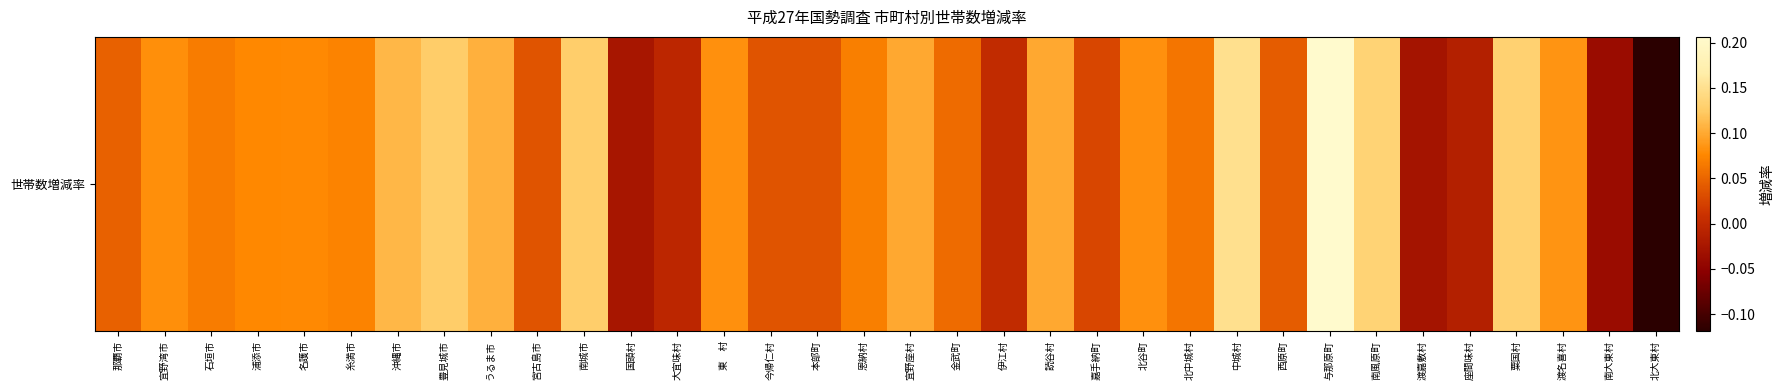

What is the maximum value shown in the chart?

0.2